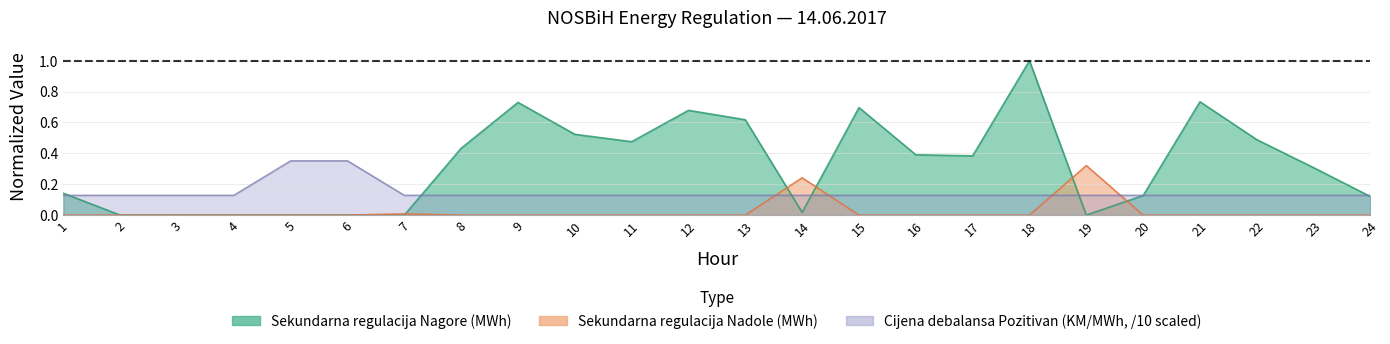

After their last crossing, which series has the higher values: Sekundarna regulacija Nadole (MWh) or Sekundarna regulacija Nagore (MWh)?

Sekundarna regulacija Nagore (MWh)